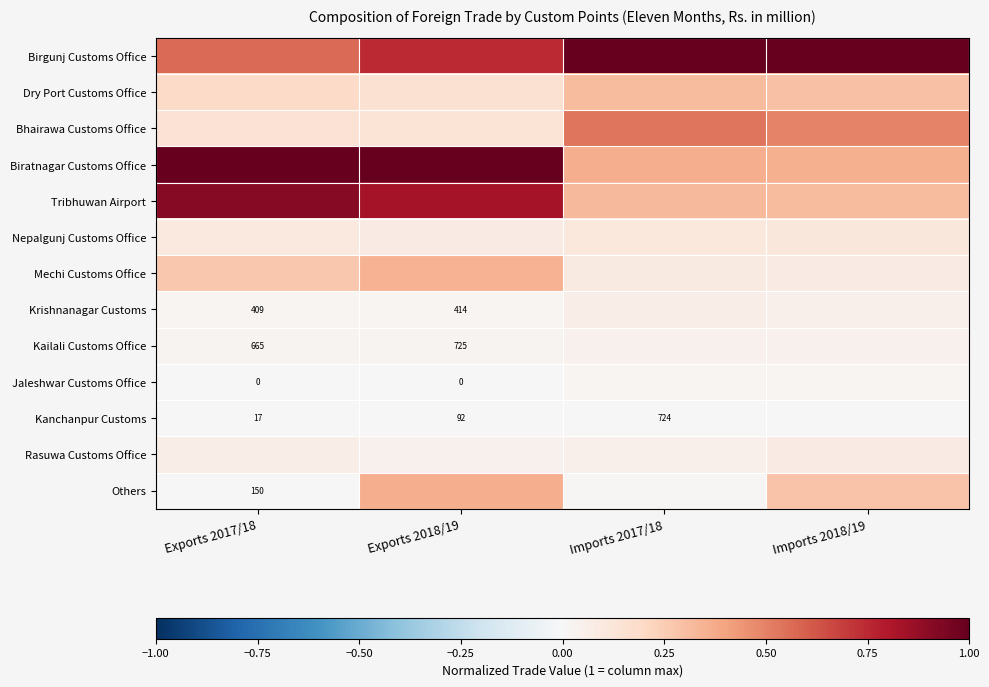

What is the difference between the second highest and minimum values in the Biratnagar Customs Office series?

0.6